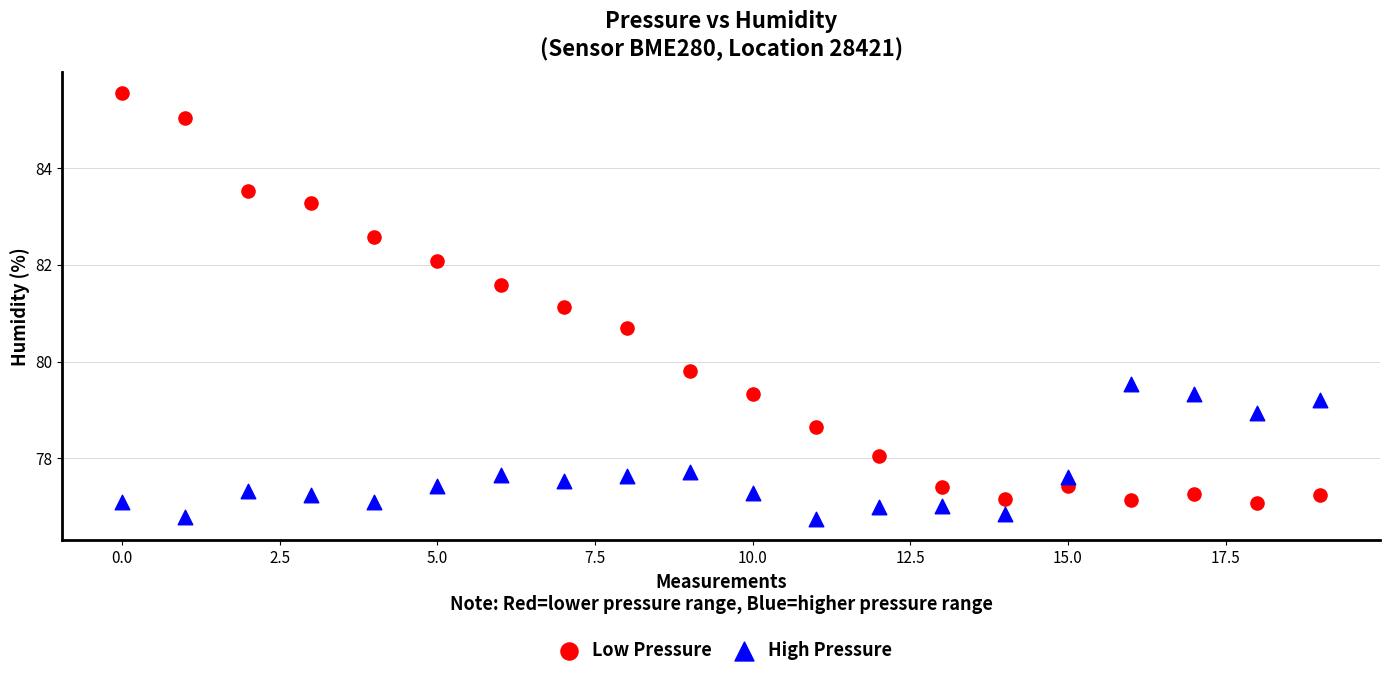

What are all the series names shown in the legend?

Low Pressure, High Pressure